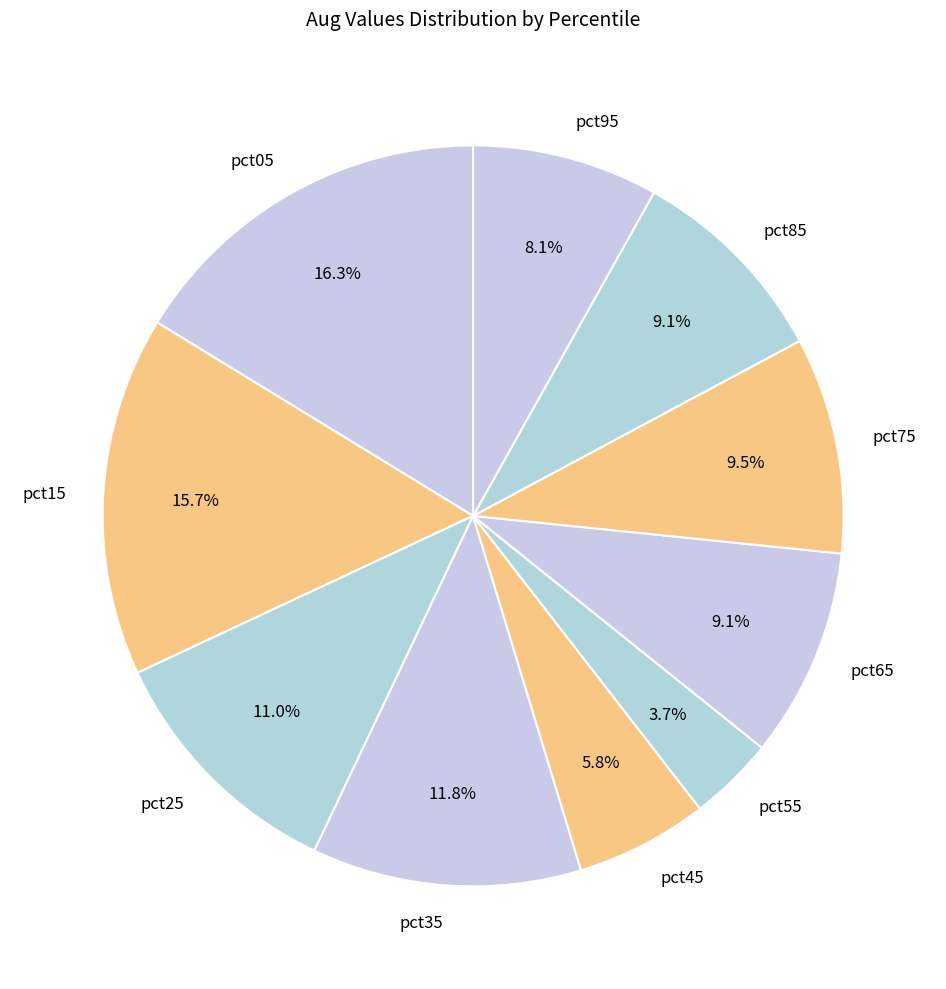

Which has a higher value, pct25 or pct85?

pct25